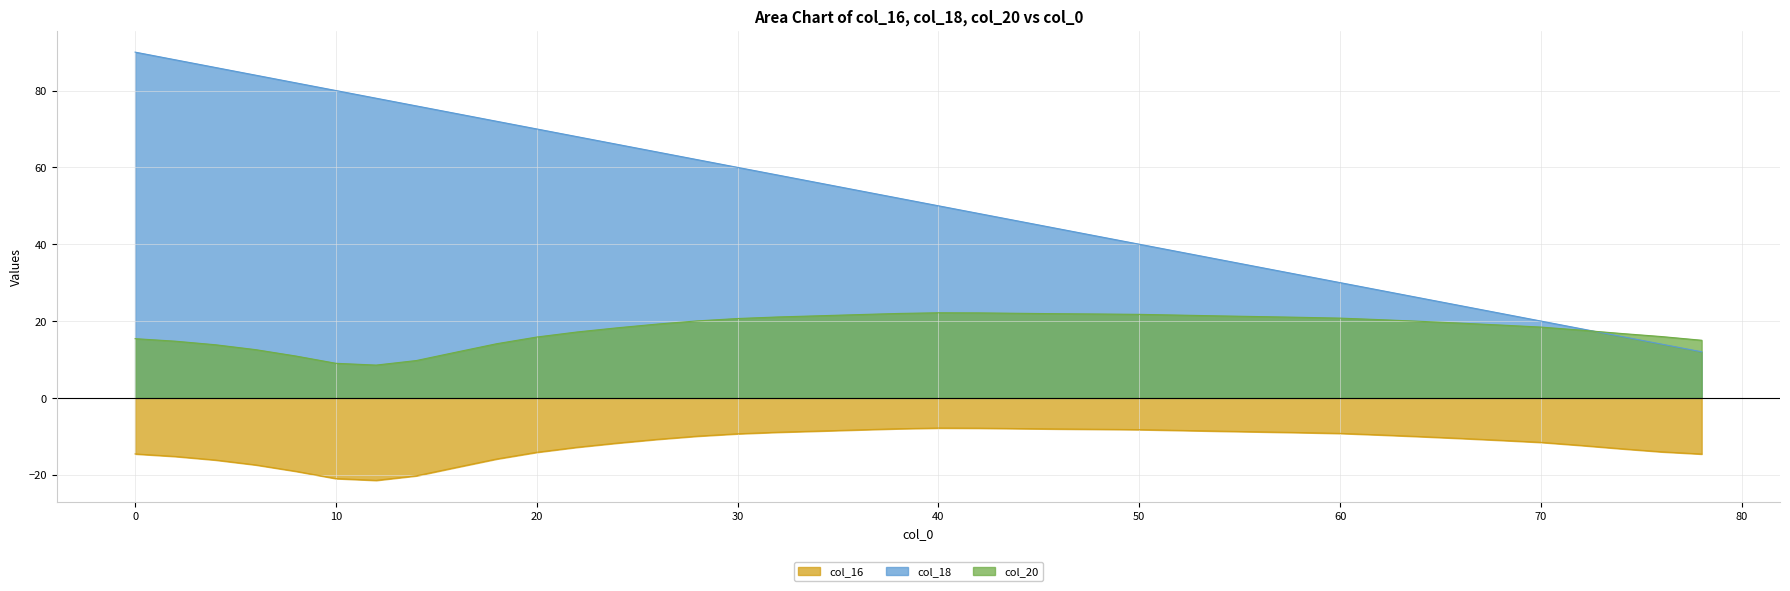

List the series in order of their peak value, highest first.

col_18, col_20, col_16